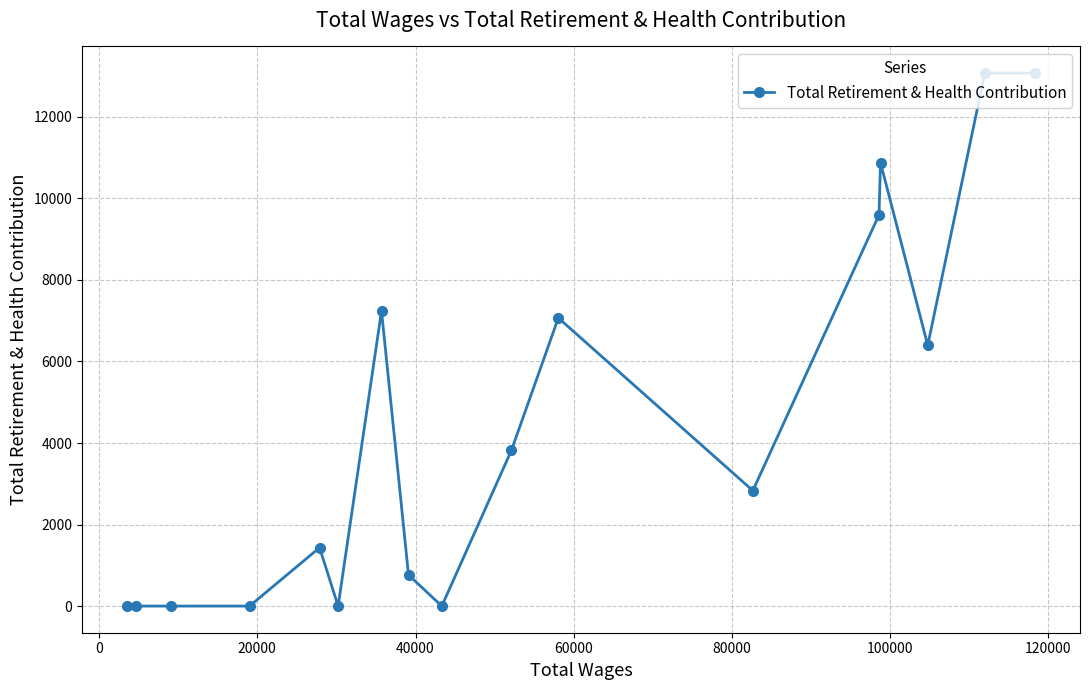

What is the sum of all values?

76175